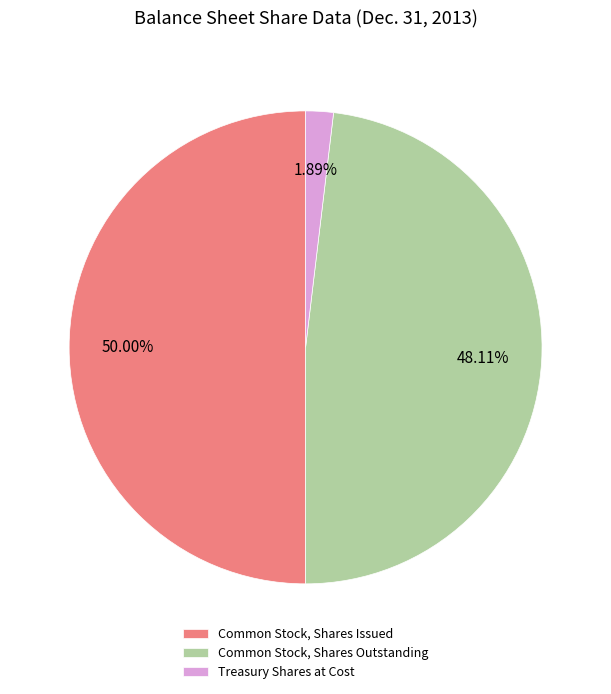

Rank the categories by value from highest to lowest.

Common Stock, Shares Issued, Common Stock, Shares Outstanding, Treasury Shares at Cost